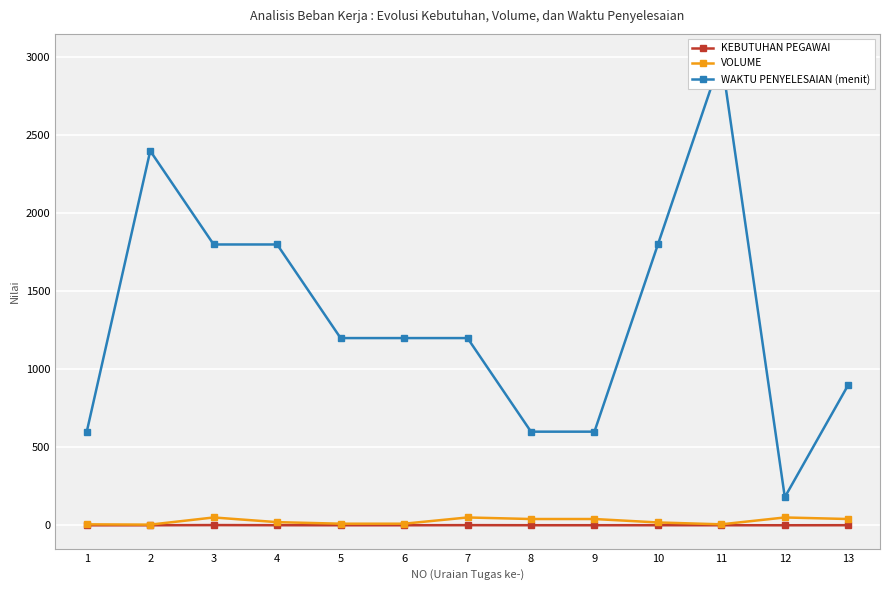

Reading left to right, transcribe all the data shown in this chart.

KEBUTUHAN PEGAWAI: 0.1	0.1	1.2	0.5	0.2	0.2	0.8	0.3	0.3	0.5	0.2	0.1	0.5
VOLUME: 6.0	4.0	50.0	20.0	10.0	10.0	50.0	40.0	40.0	18.0	6.0	50.0	40.0
WAKTU PENYELESAIAN (menit): 600.0	2400.0	1800.0	1800.0	1200.0	1200.0	1200.0	600.0	600.0	1800.0	3000.0	180.0	900.0